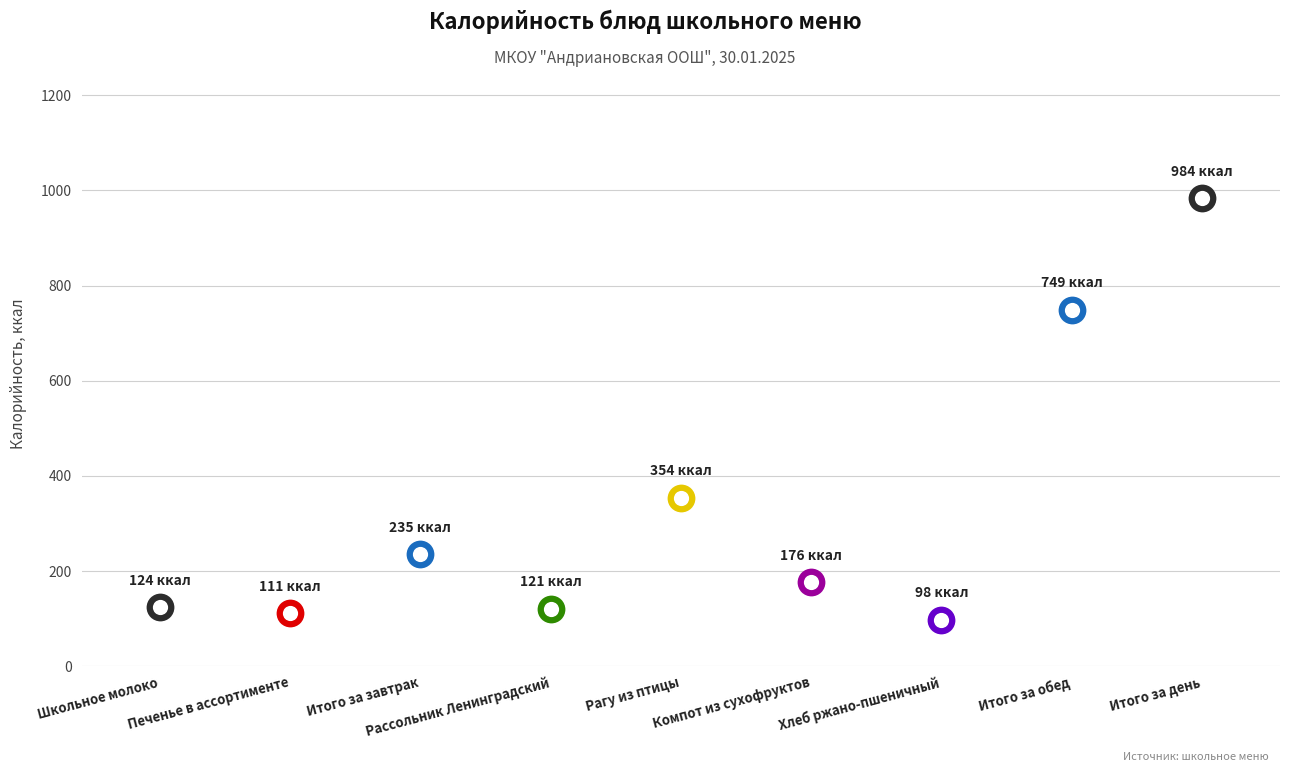

Which has a higher value, Школьное молоко or Итого за завтрак?

Итого за завтрак